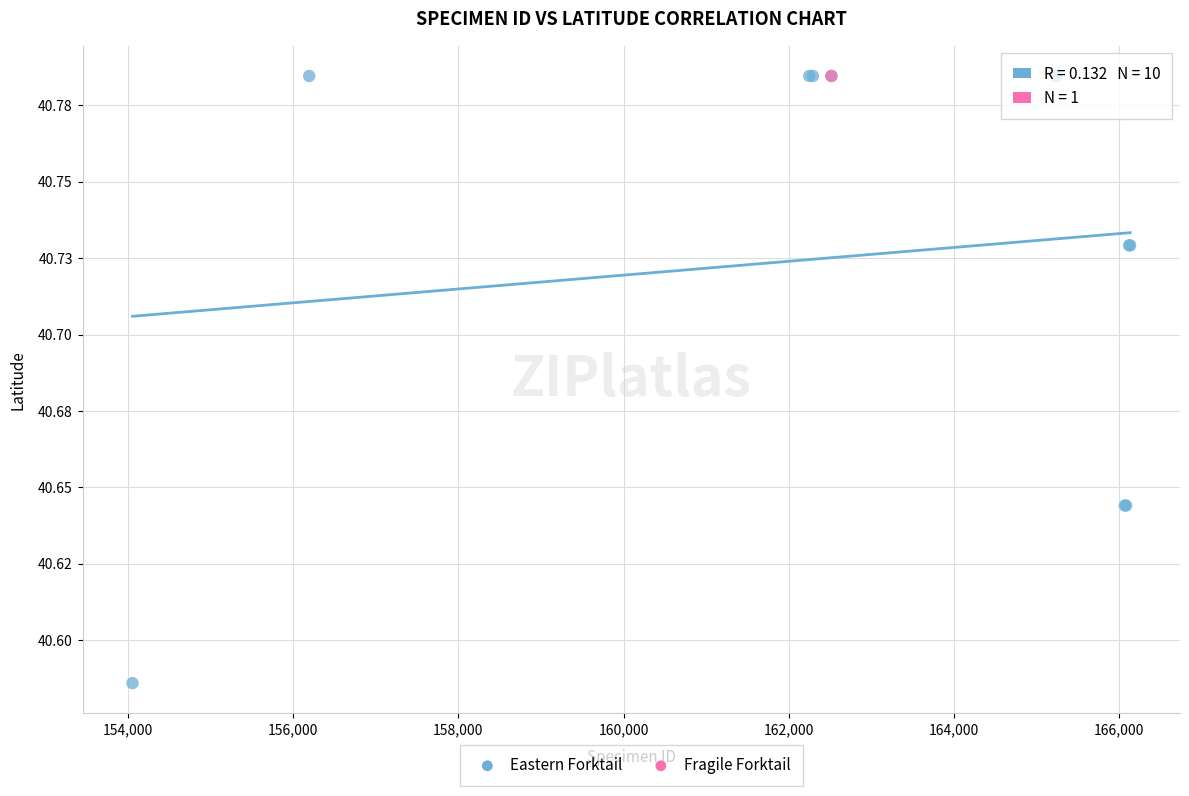

What are all the series names shown in the legend?

Eastern Forktail, Fragile Forktail